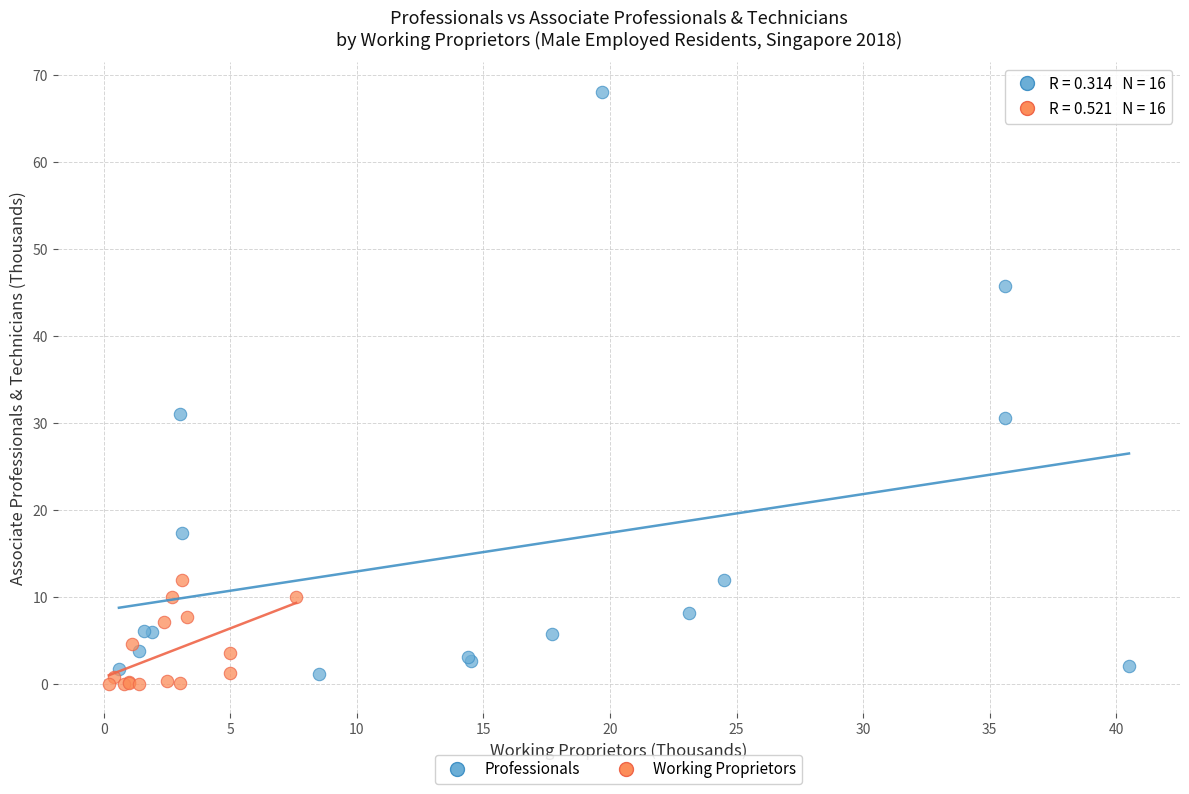

Which series has the largest Y range (max minus min)?

Professionals